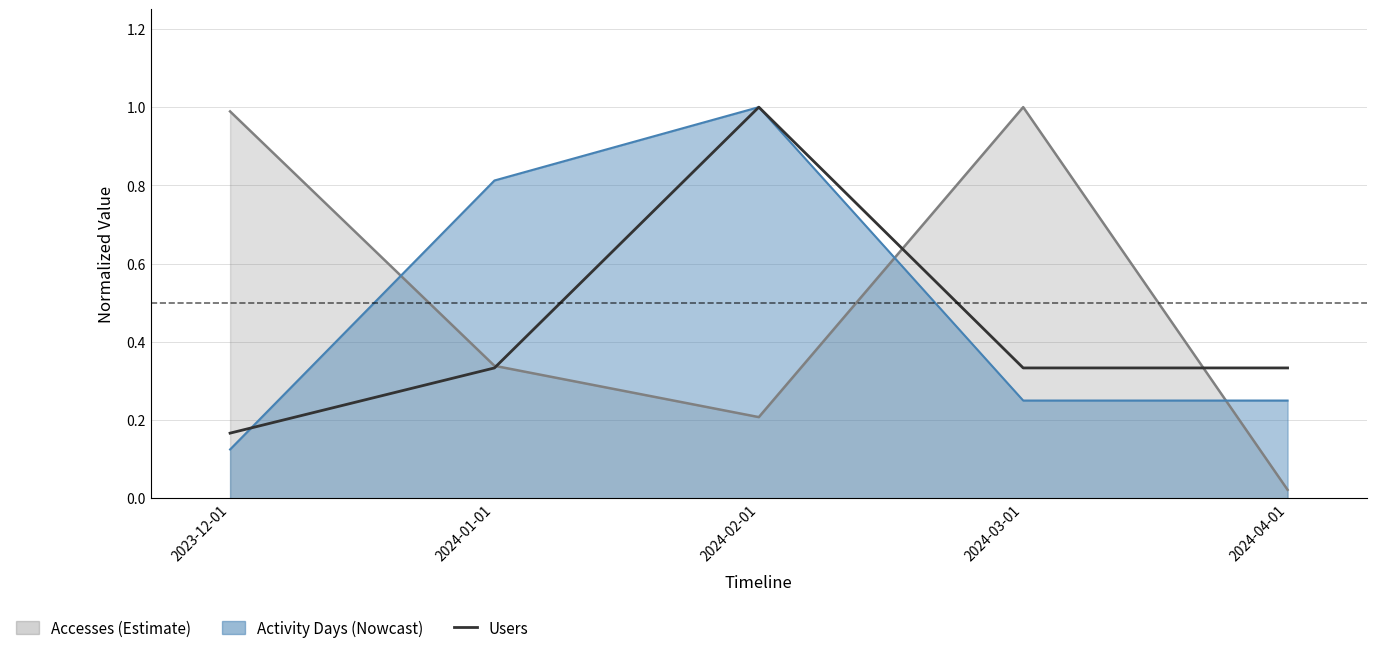

List the labels in order of value, largest first.

2024-02-01, 2024-01-01, 2024-03-01, 2024-04-01, 2023-12-01